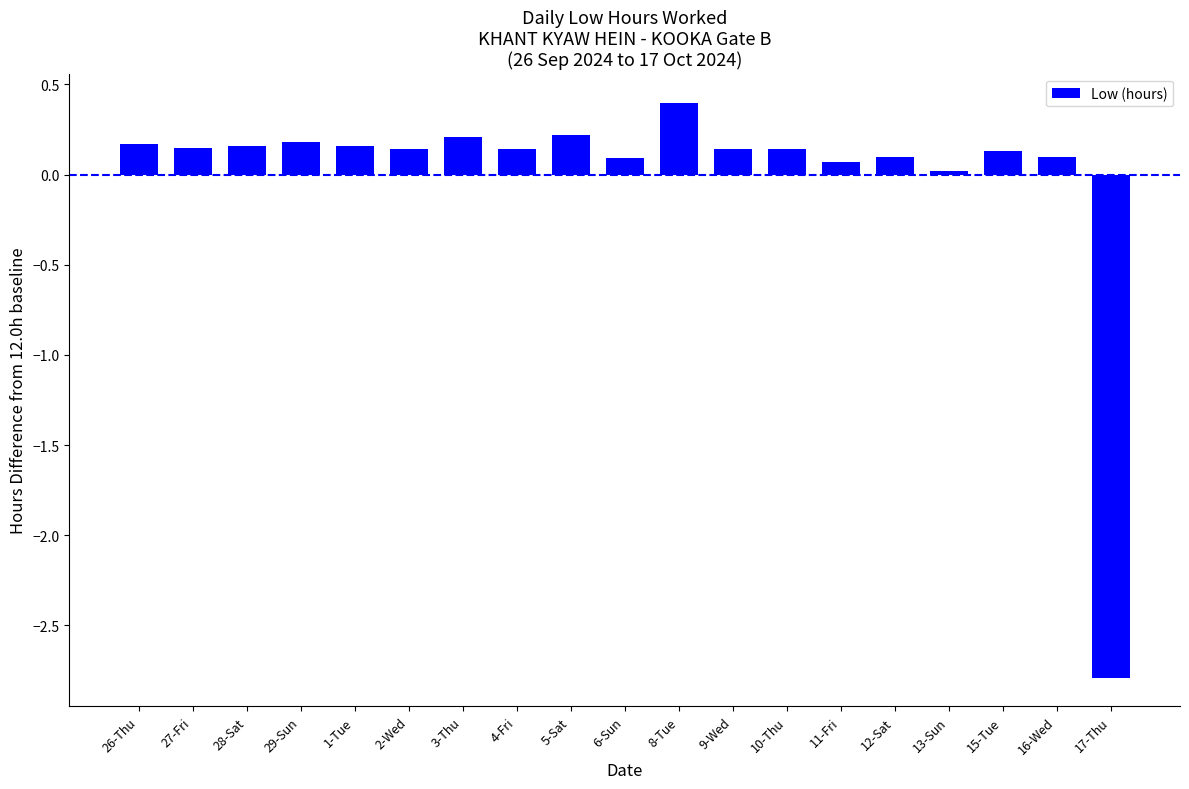

The chart shows a value of 0.1 at 11-Fri. True or false?

True